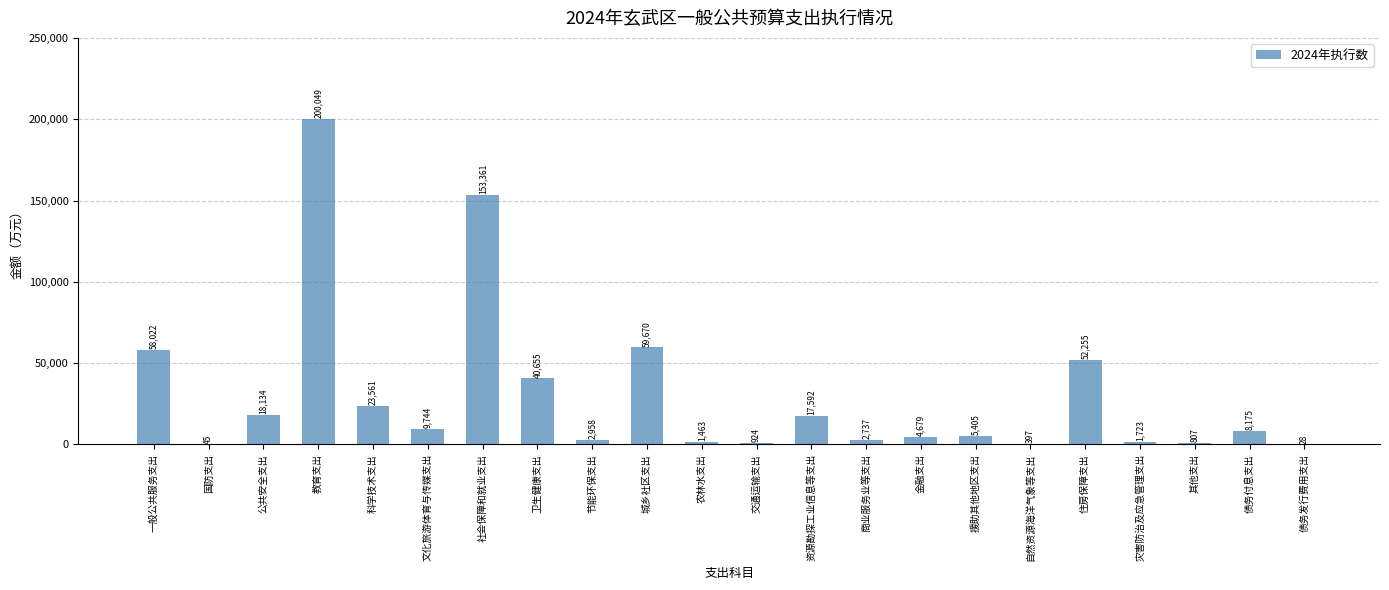

What is the sum of the values at 自然资源海洋气象等支出 and 公共安全支出?

18531